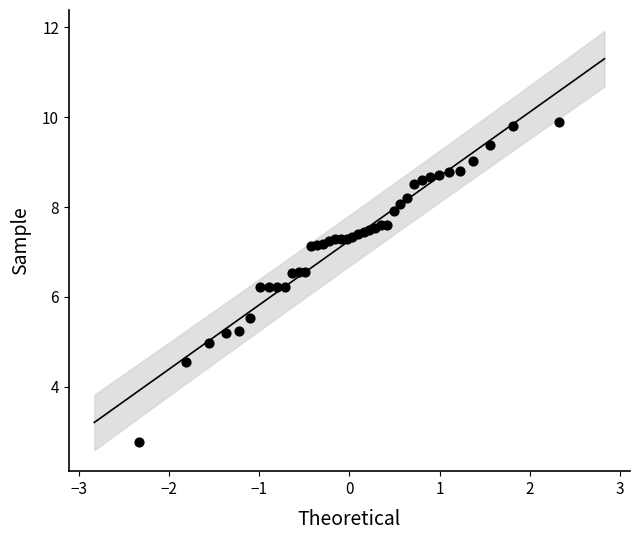

What is the range of X values (max minus min)?

4.7